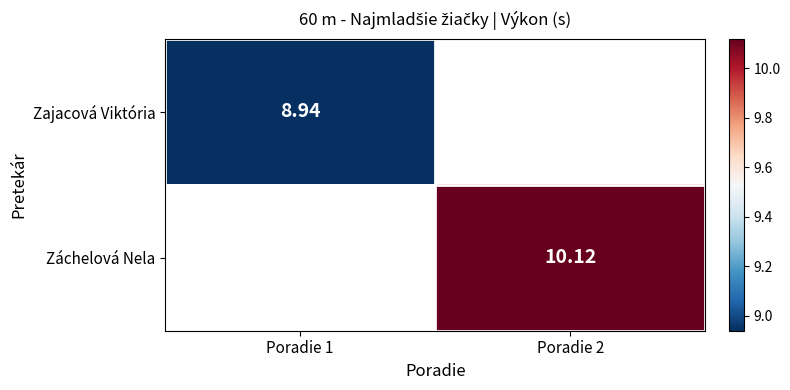

At which category does the chart reach its peak across all series?

Poradie 2